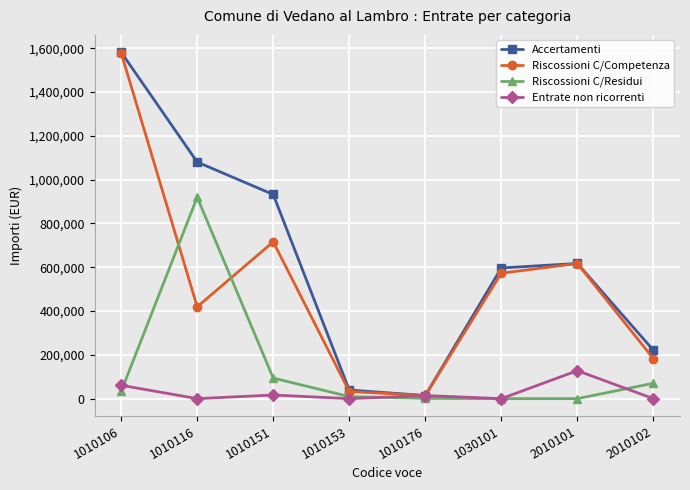

At which label does Riscossioni C/Competenza reach its peak?

1010106